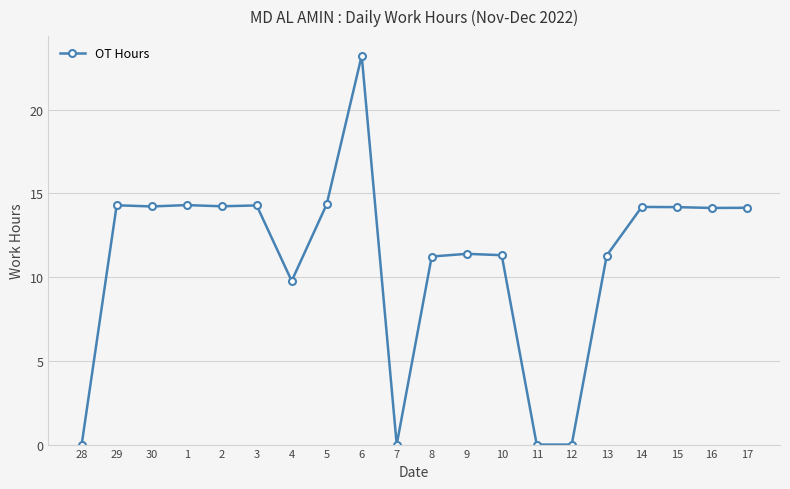

Which has a higher value, 12 or 16?

16